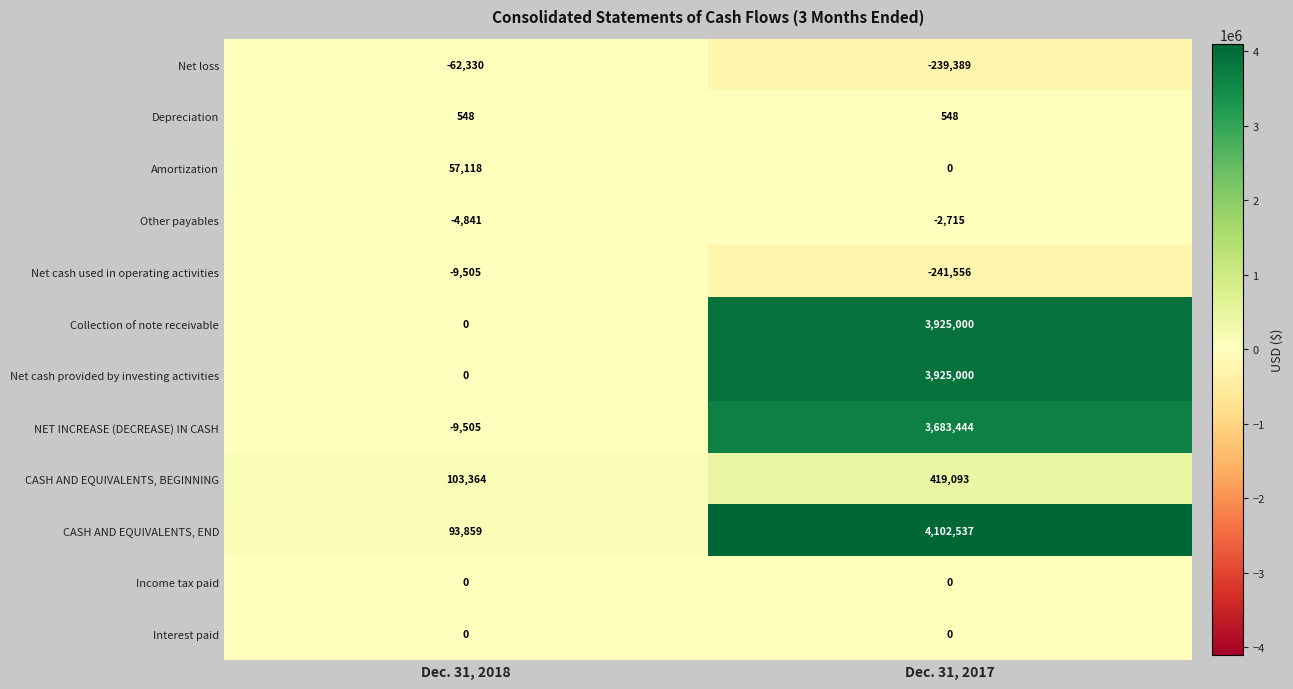

Between Dec. 31, 2018 and Dec. 31, 2017, which series saw the biggest shift?

CASH AND EQUIVALENTS, END